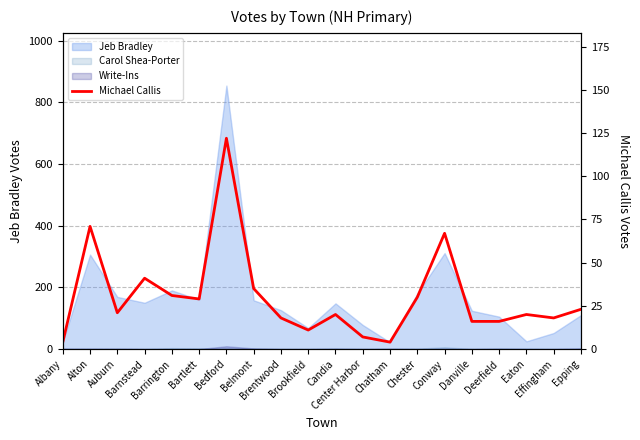

What is the difference between the maximum and minimum values?

118